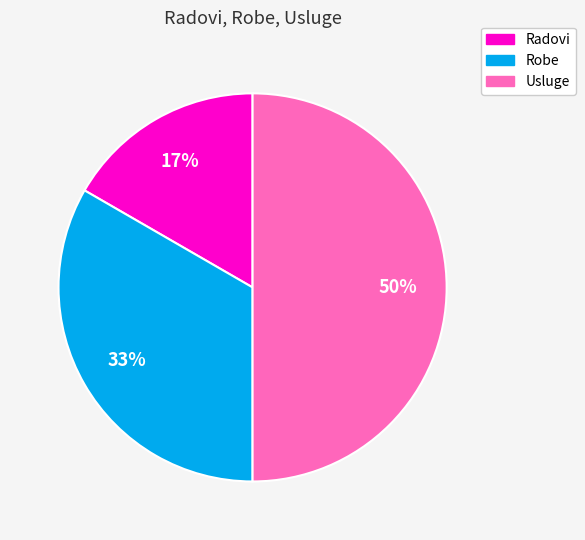

Between Radovi and Usluge, which is larger?

Usluge